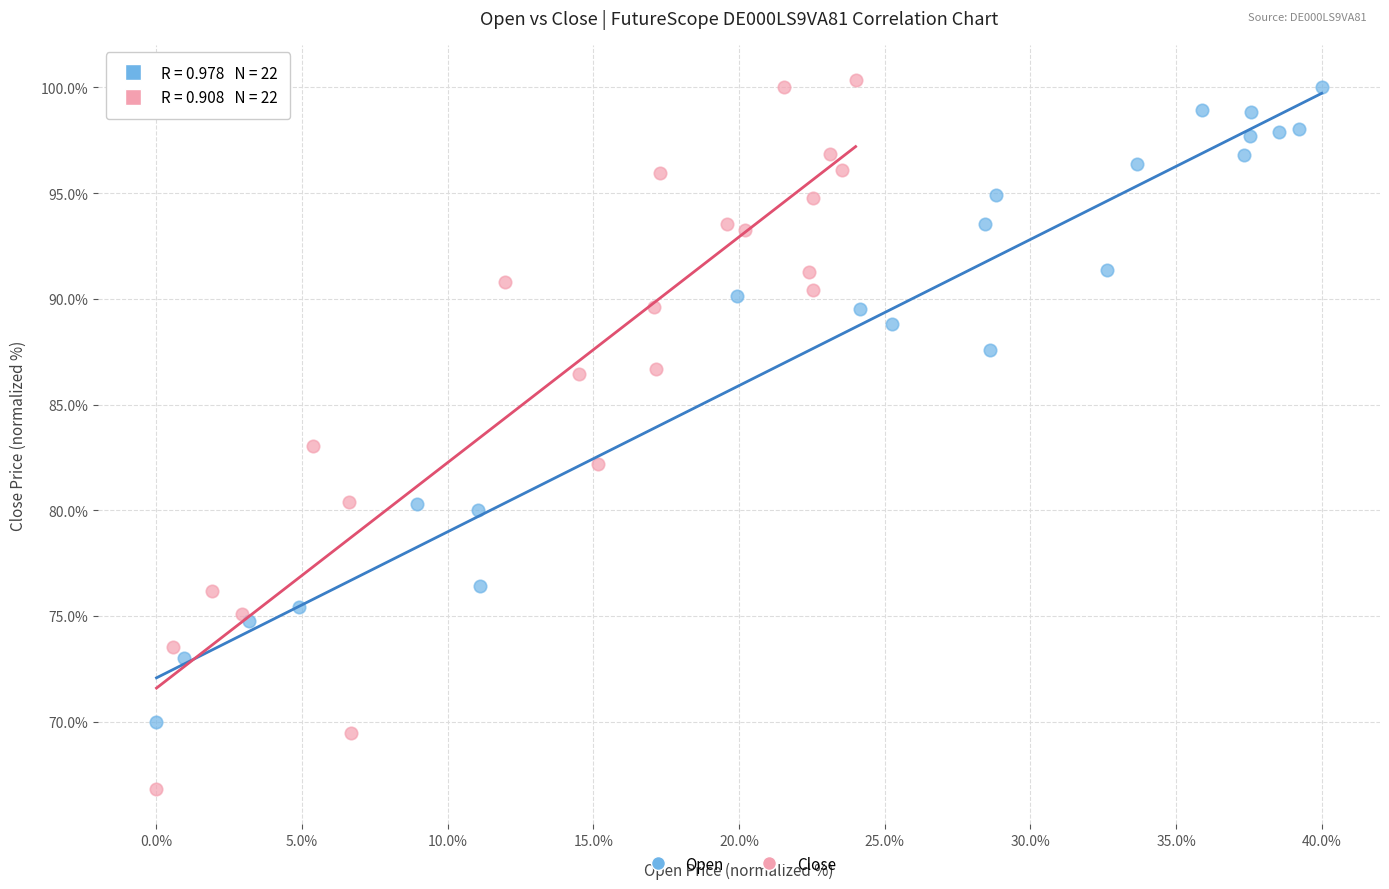

Which series contains the lowest Y value?

Close